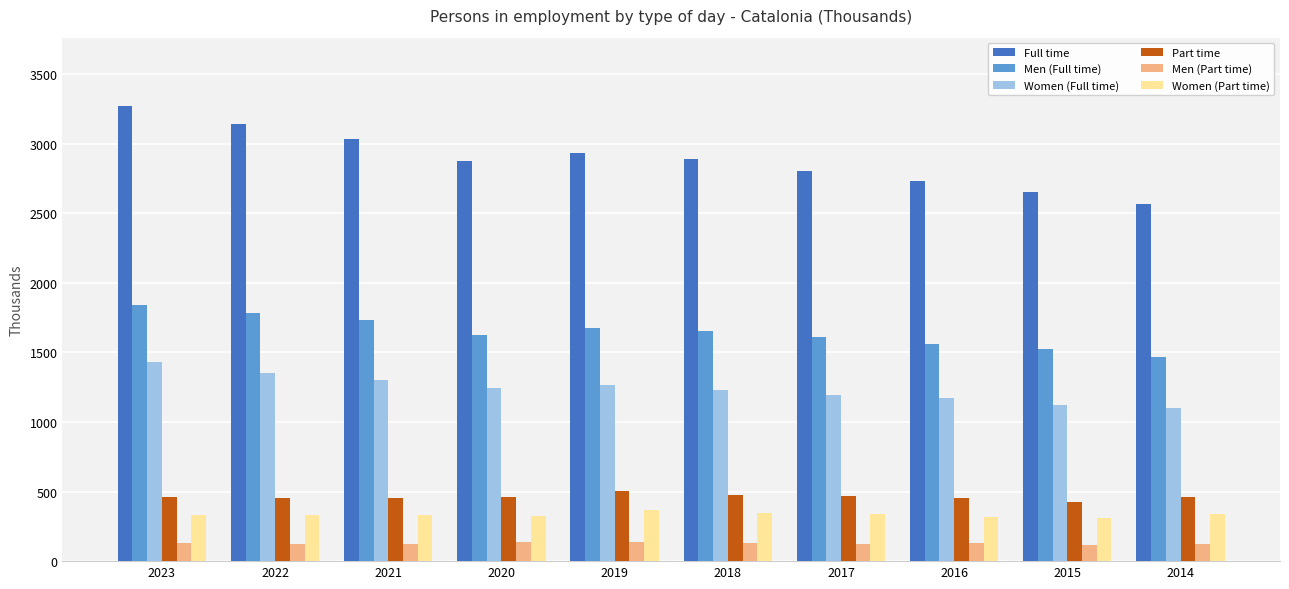

What is the difference between the maximum and minimum values in the Men (Full time) series?

375.2